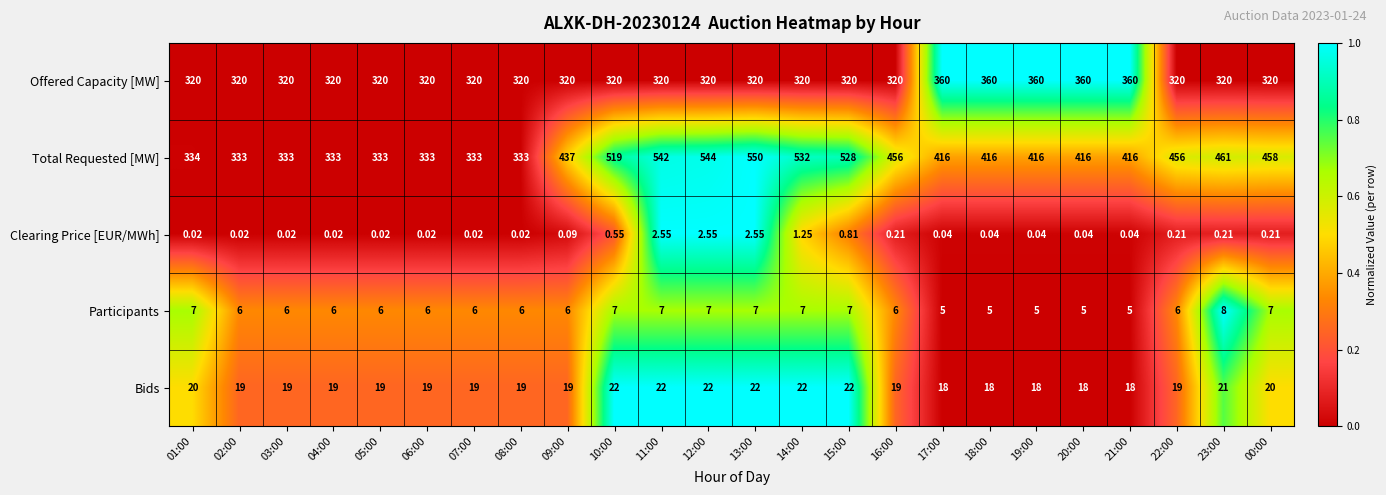

Between 12:00 and 17:00, which series saw the biggest shift?

Total Requested [MW]